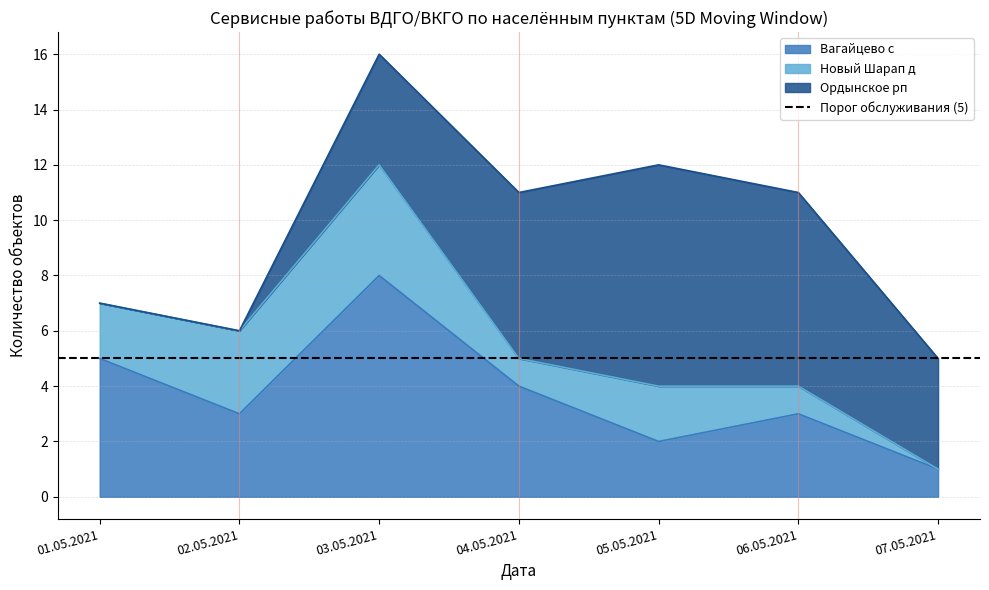

What is the average value of the Вагайцево с series?

4